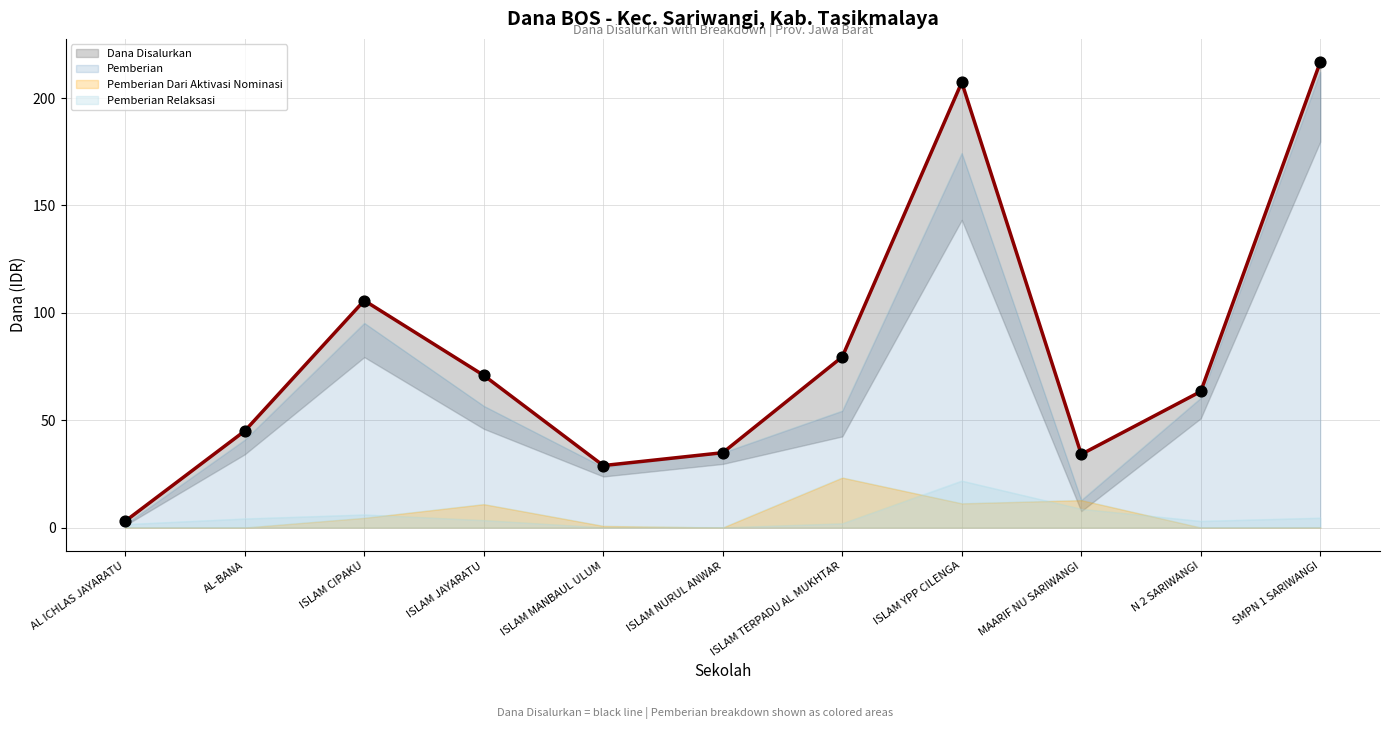

At how many categories does at least one series exceed 68?

5